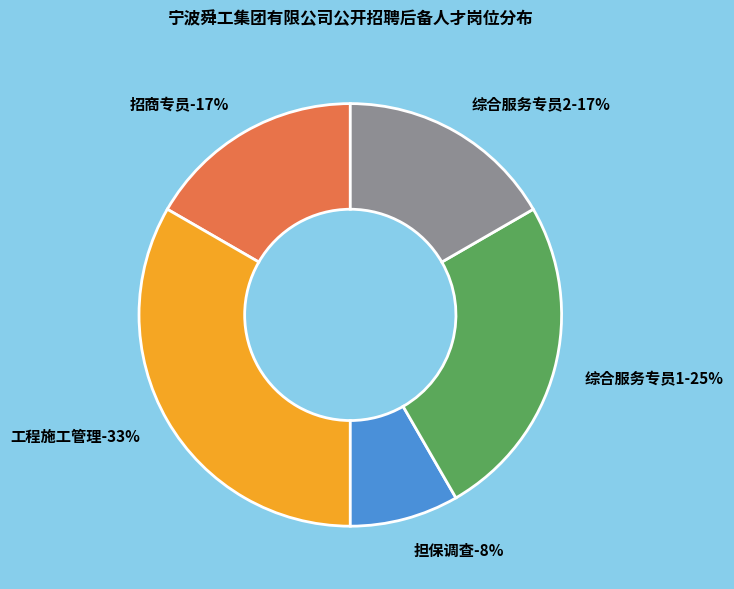

Does any single category account for the majority?

No